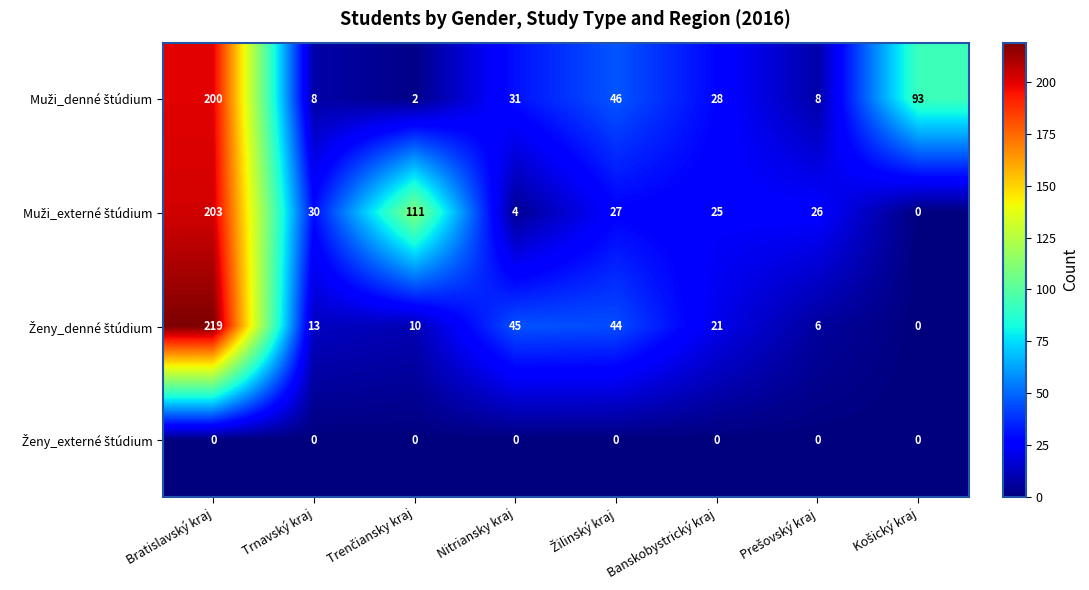

What is the spread (max minus min) of values at Banskobystrický kraj?

28